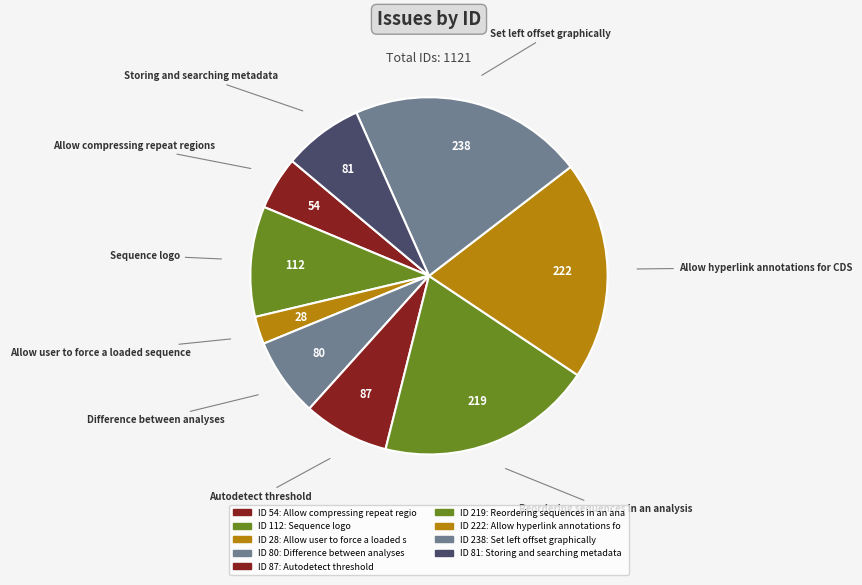

Count the number of slices in the pie.

9